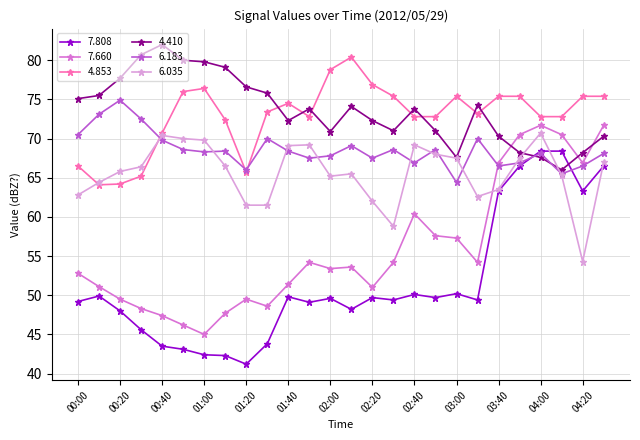

What is the minimum value shown in the chart?

41.2